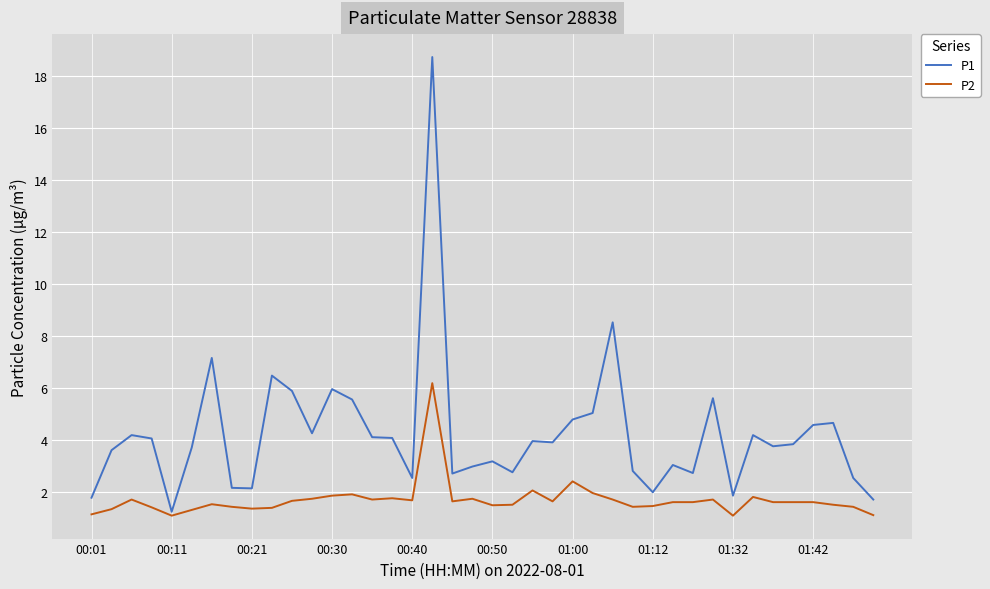

What is the minimum value shown in the chart?

1.1